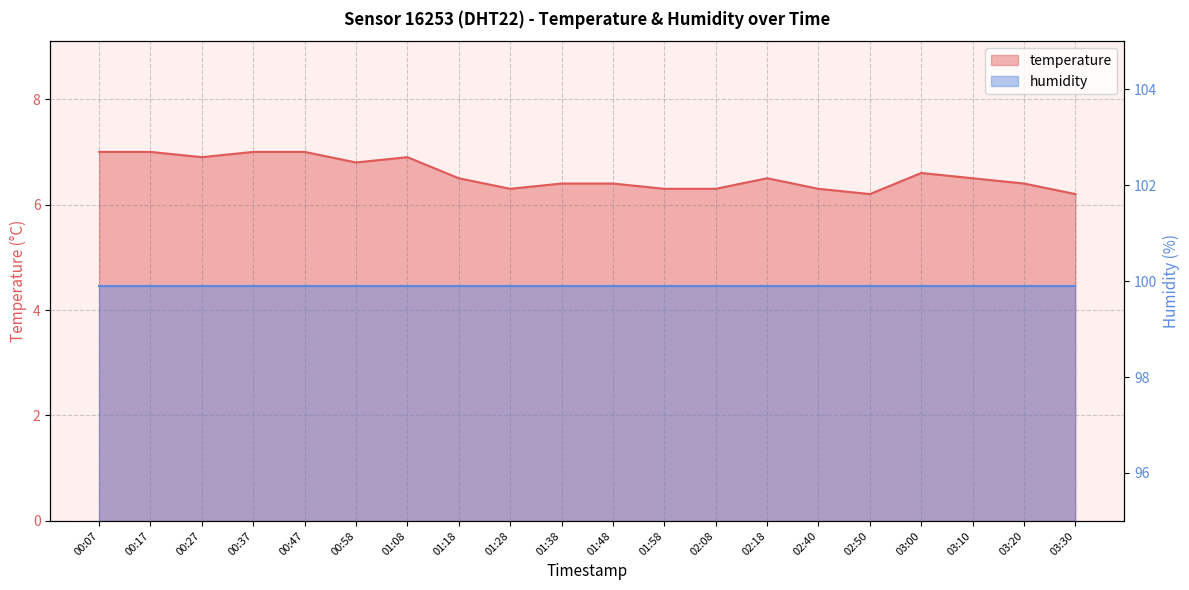

What is the difference between the maximum and minimum values?

0.8